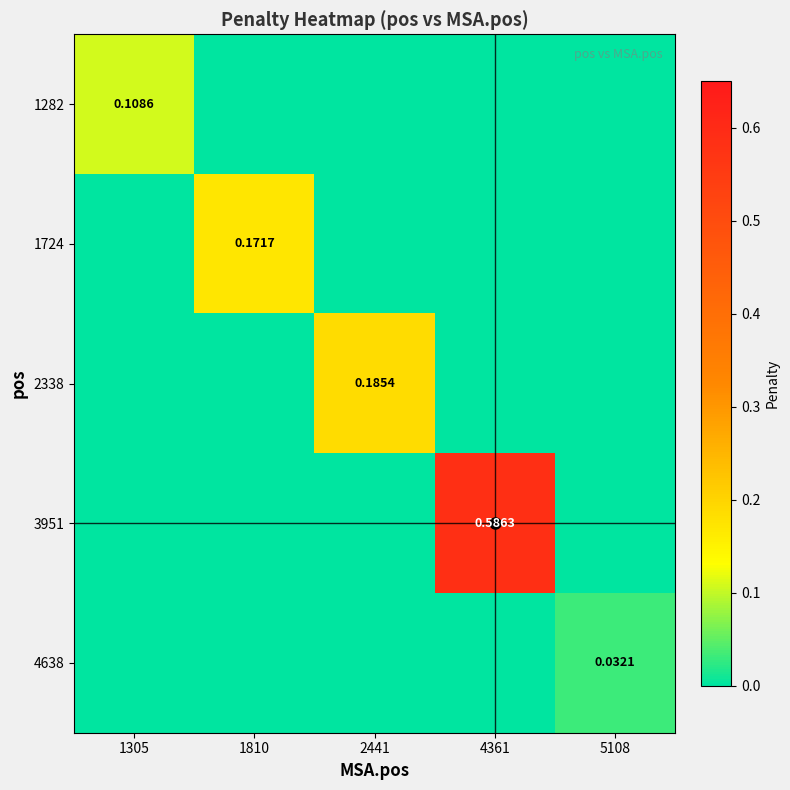

What is the difference between the highest and lowest values at 1810?

0.2